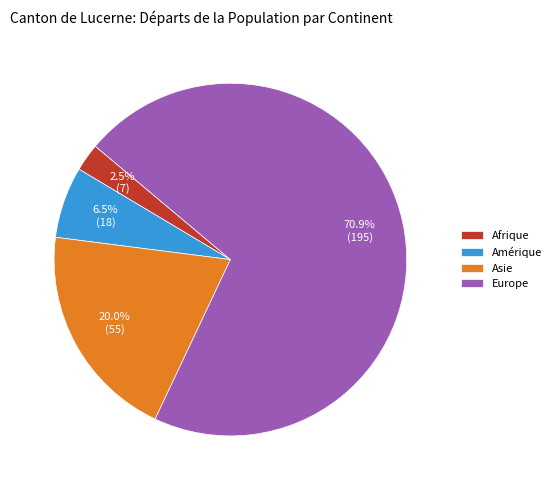

Which category accounts for the majority?

Europe